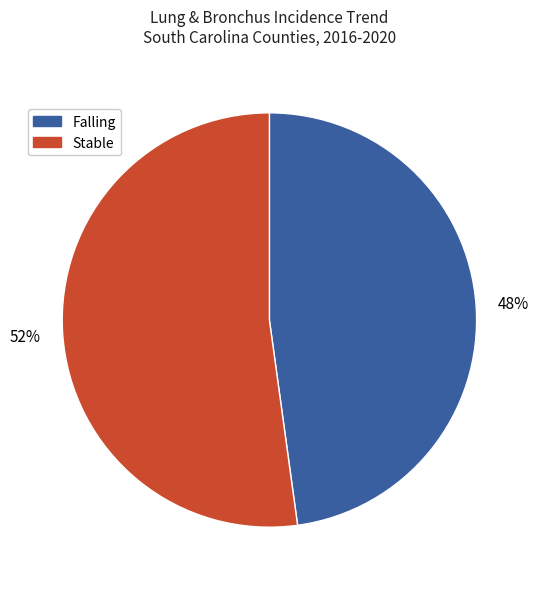

To the nearest percent, what is the difference between the largest and smallest slice percentages?

4%